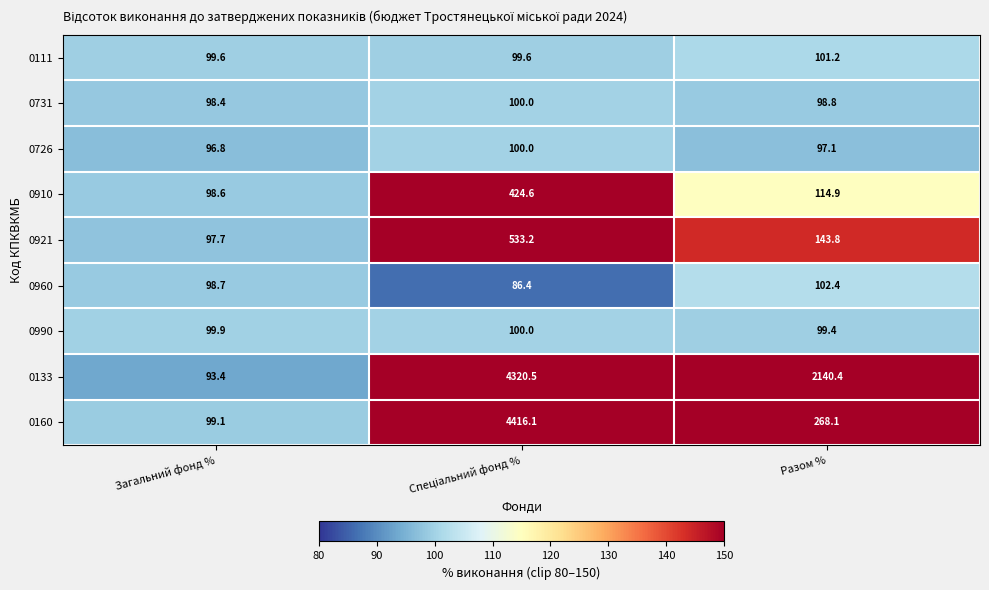

Which series has the largest total across all categories?

0133